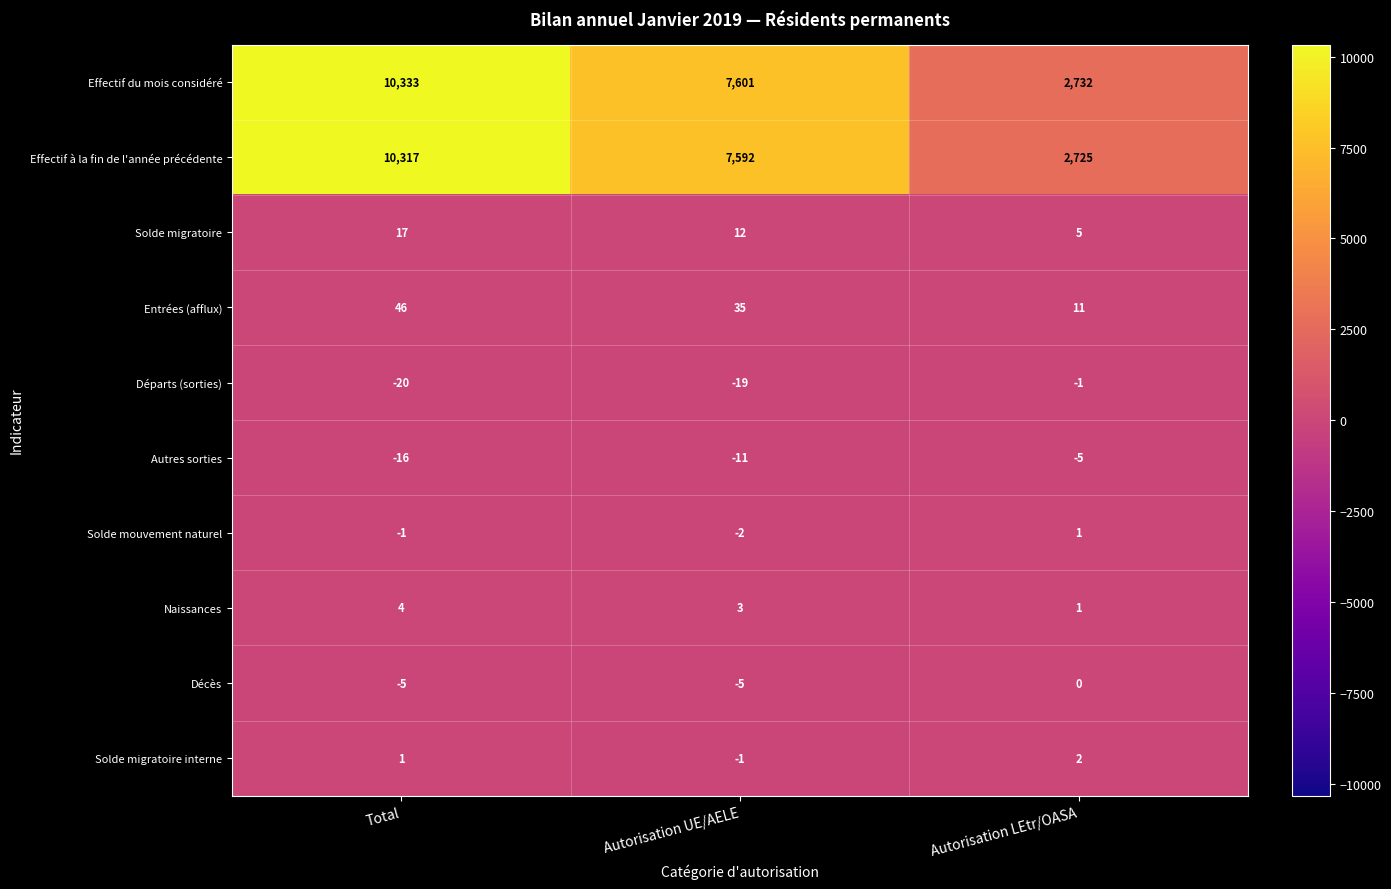

How many categories are shown in the chart?

3